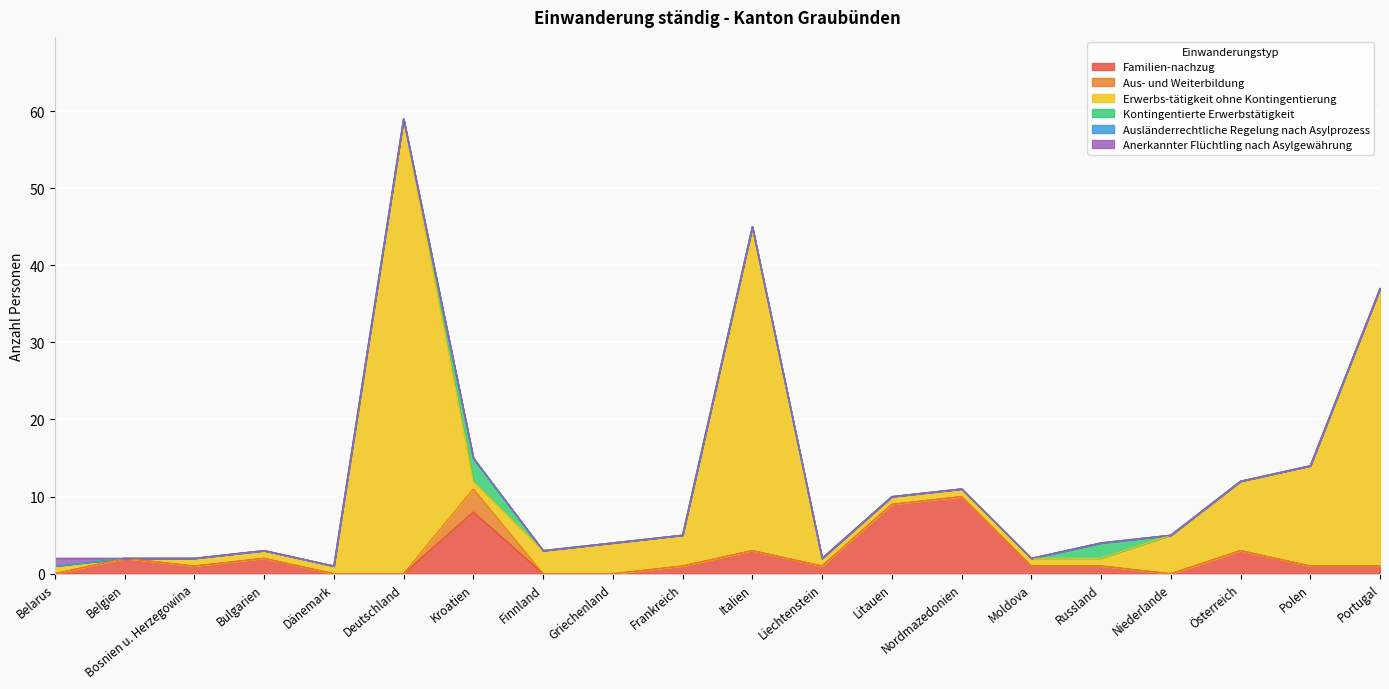

Is the value of Ausländerrechtliche Regelung nach Asylprozess at Liechtenstein greater than the value of Kontingentierte Erwerbstätigkeit at Kroatien?

No